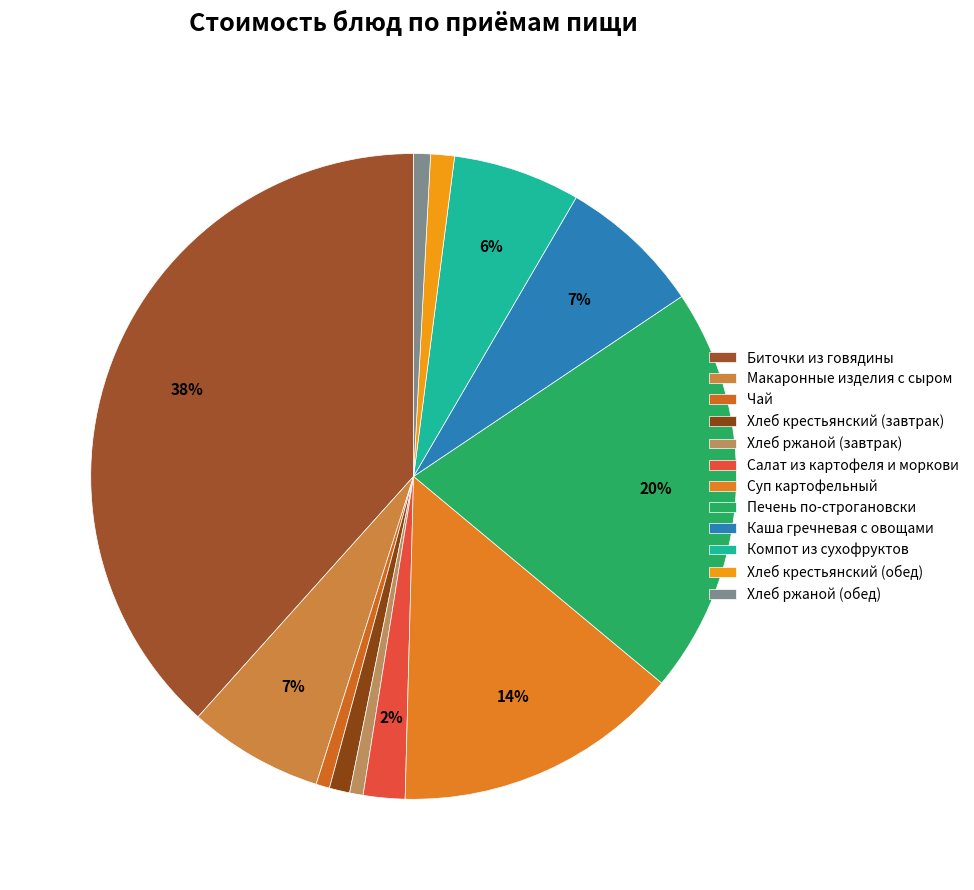

How many slices are in this pie chart?

12